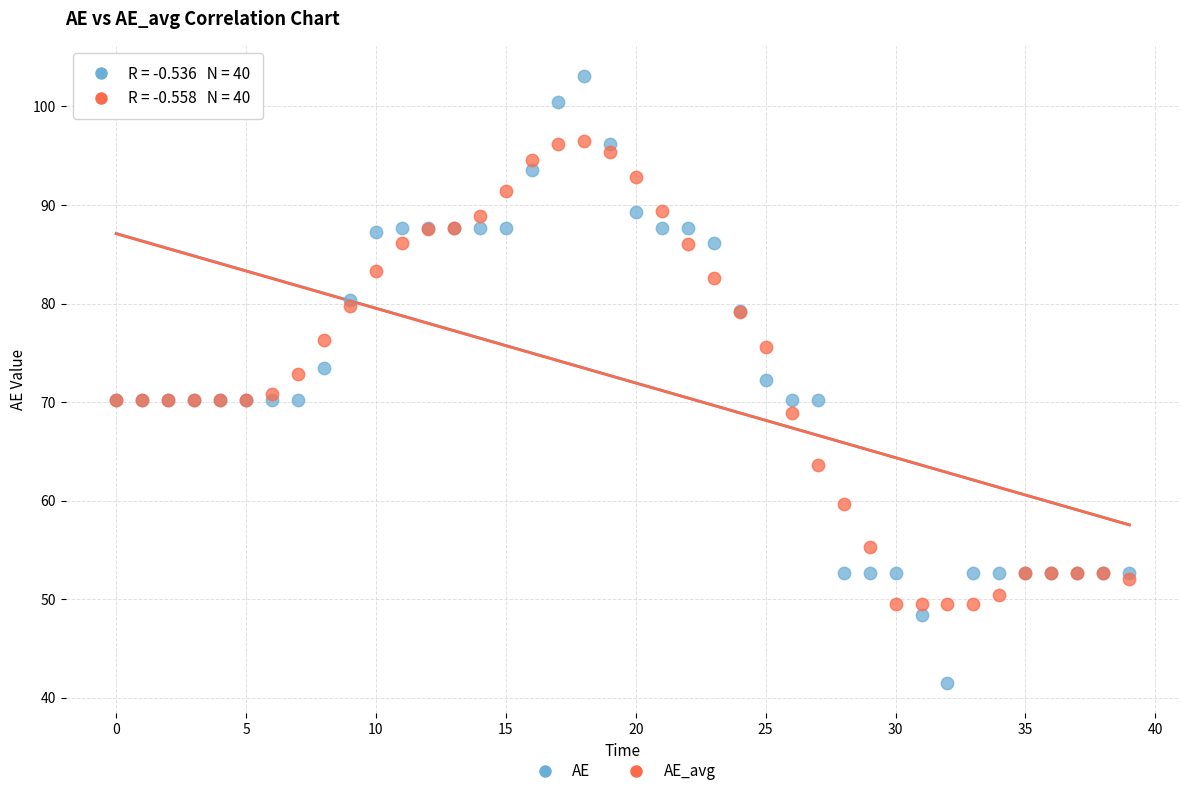

Which series reaches the maximum Y coordinate?

AE